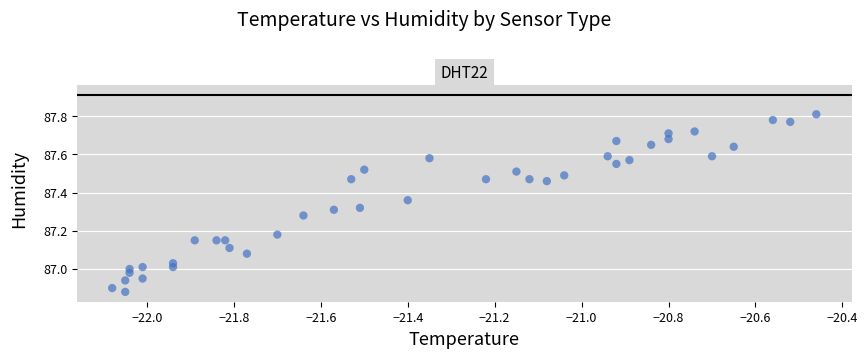

What is the range of Y values (max minus min)?

0.9